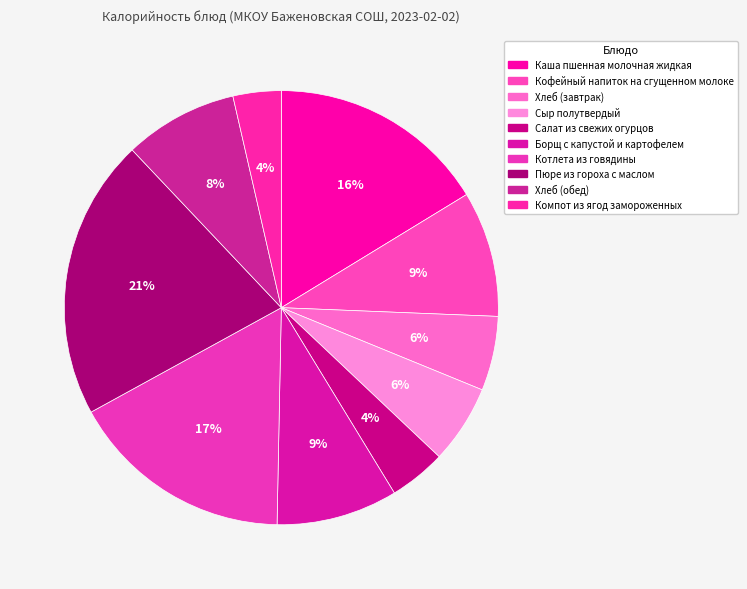

Is the sum of Компот из ягод замороженных and Пюре из гороха с маслом greater than half?

No